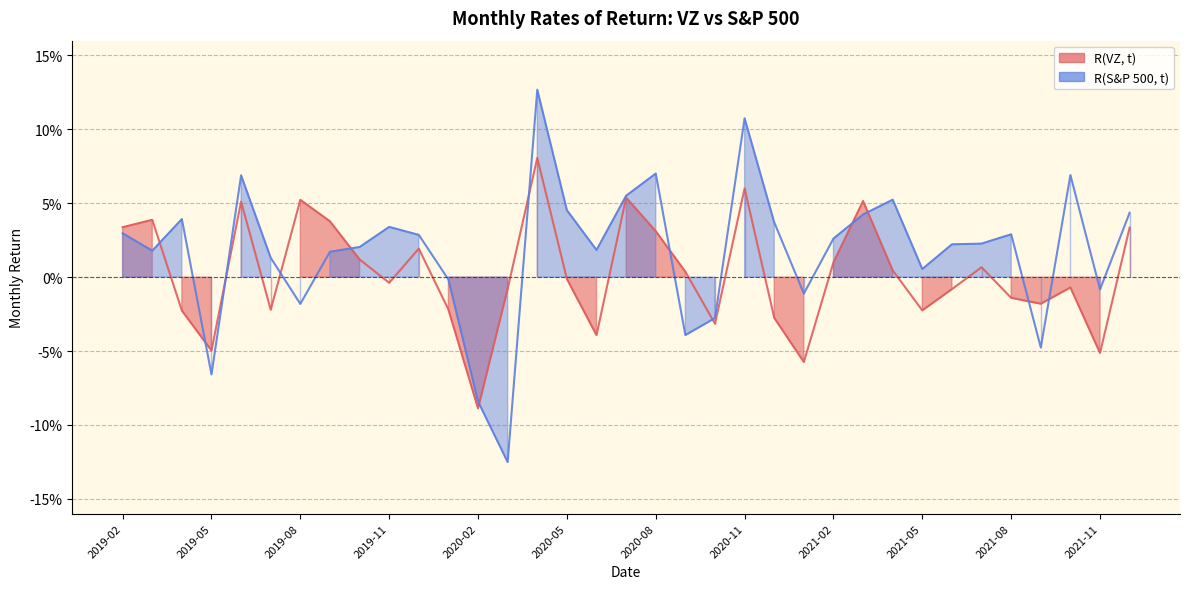

At which category does R(S&P 500, t) reach its first local valley?

2019-03